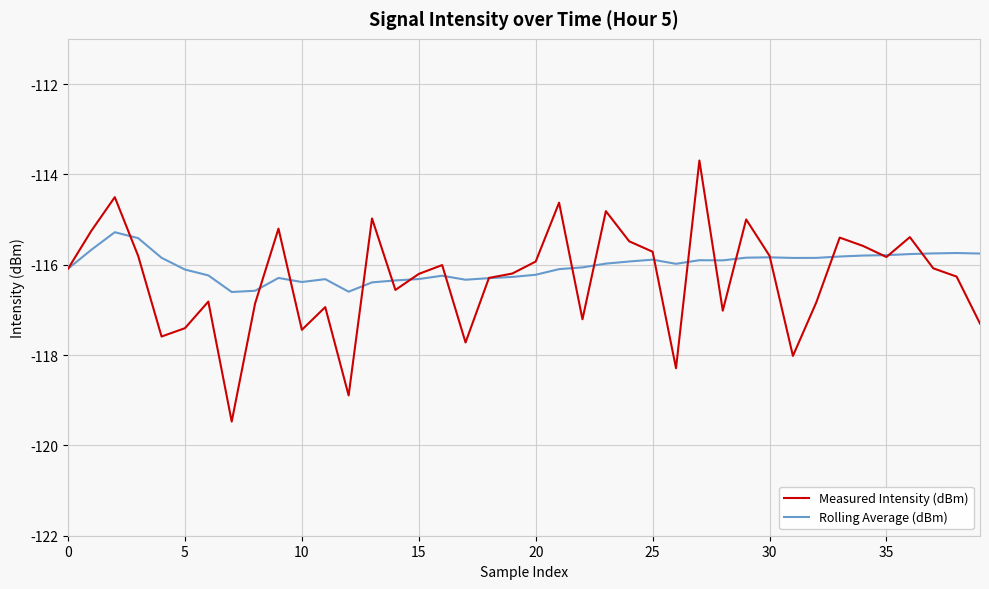

What is the smallest value displayed?

-119.5